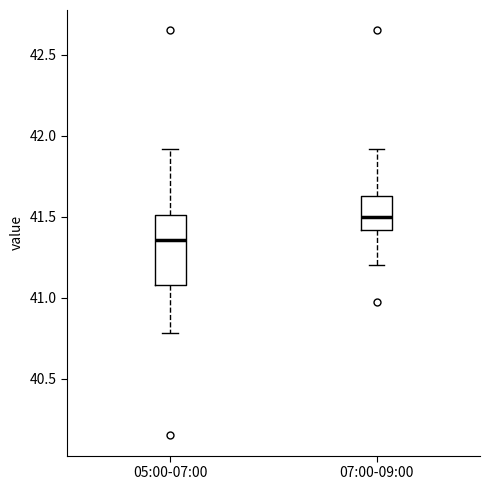

Comparing the boxes themselves (not the whiskers), which one is the tallest?

05:00-07:00